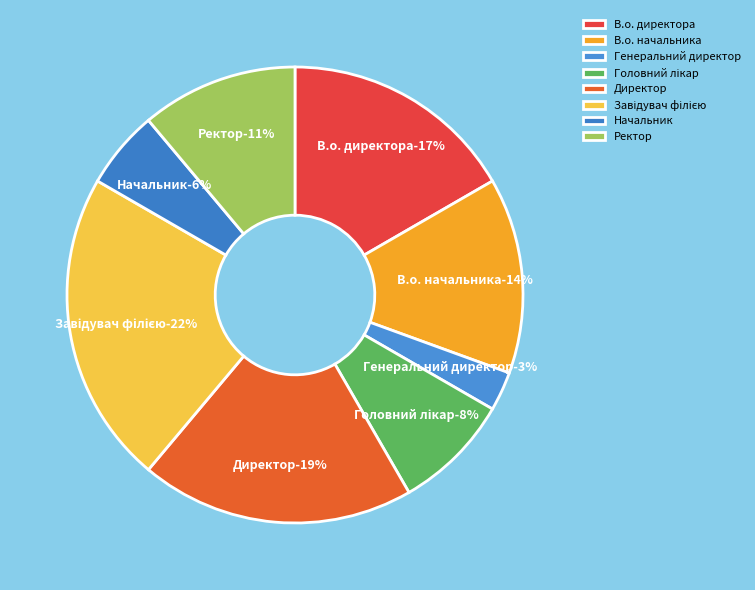

What percentage is the Генеральний директор slice, to the nearest percent?

3%